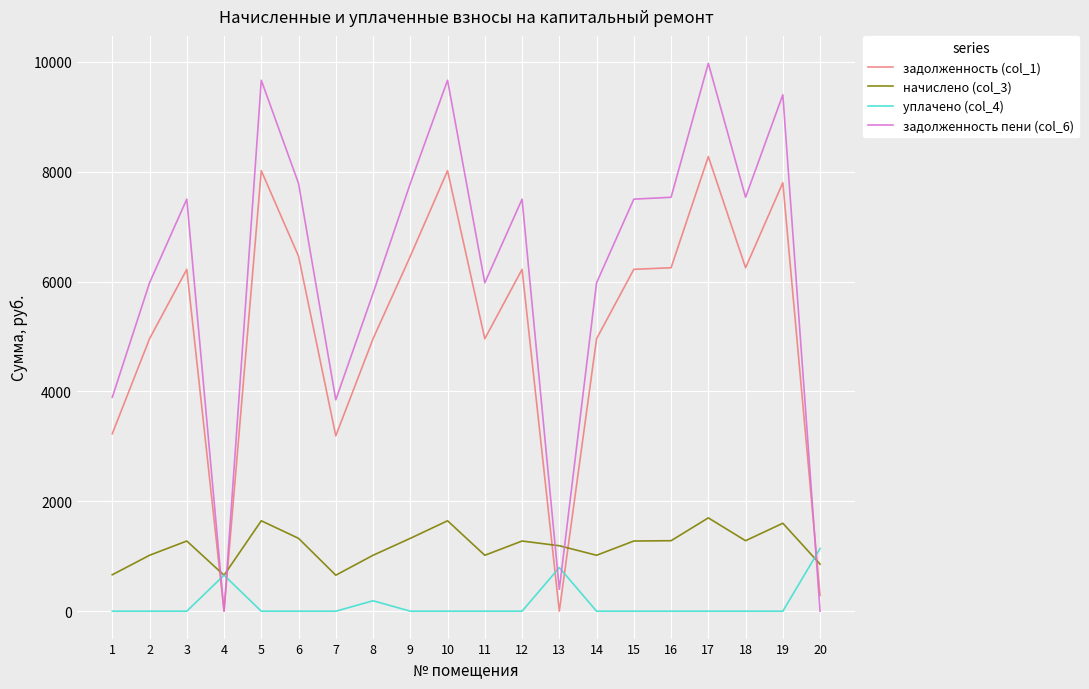

What is the difference between the уплачено (col_4) values at 2 and 20?

1141.4